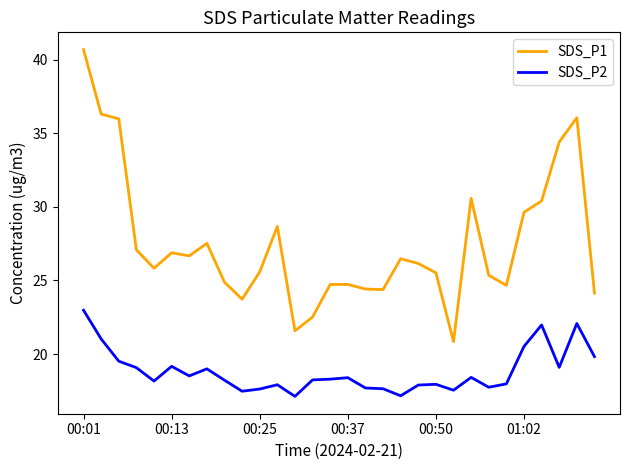

What is the maximum value shown in the chart?

40.7